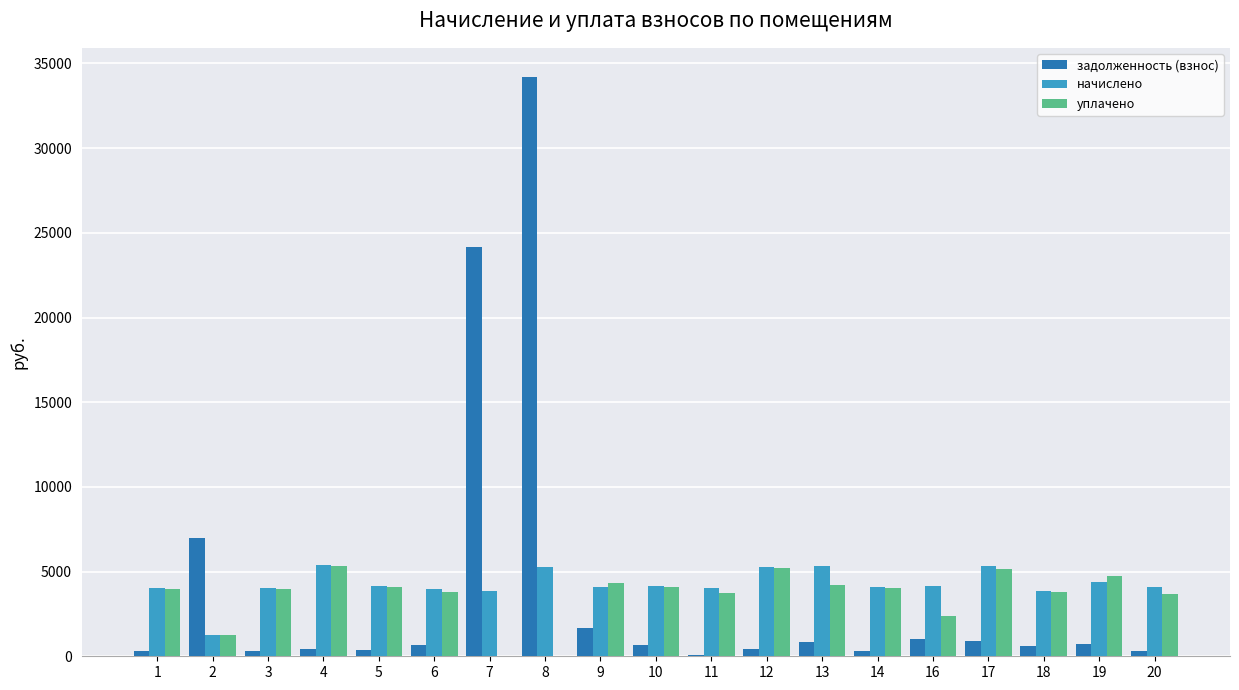

True or false: задолженность (взнос) has a value of 451.2 at 4.

True